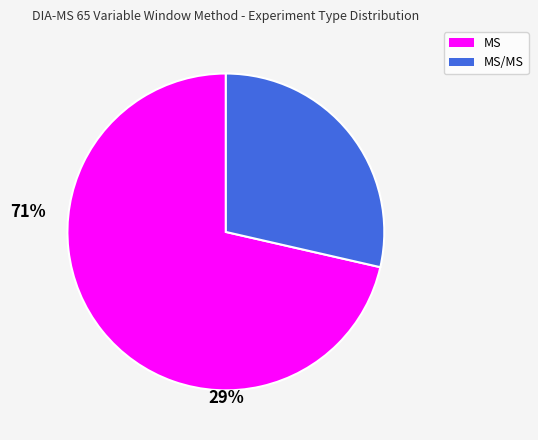

The MS/MS slice represents 15% of the pie. True or false?

False